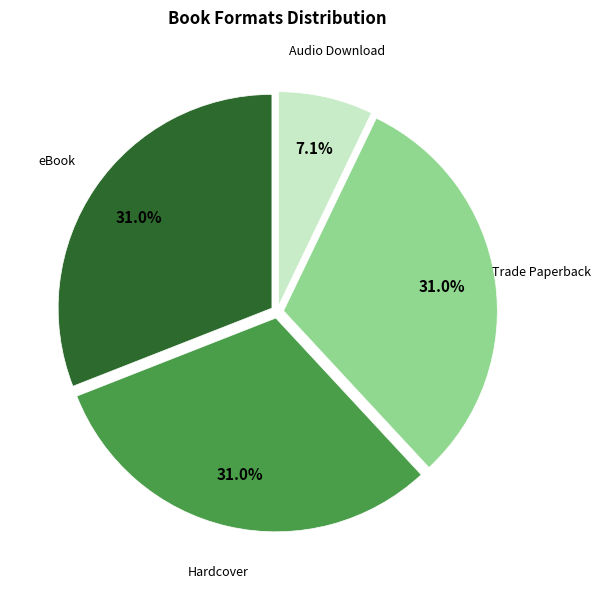

Is there any slice that represents more than half of the pie?

No